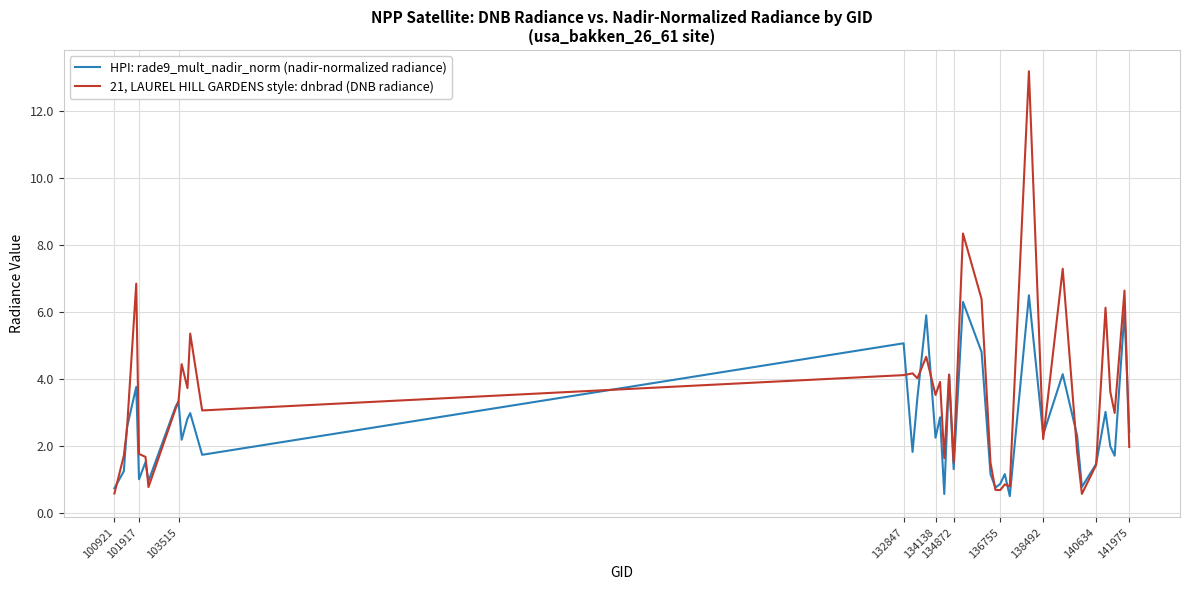

What is the greatest value displayed?

13.2